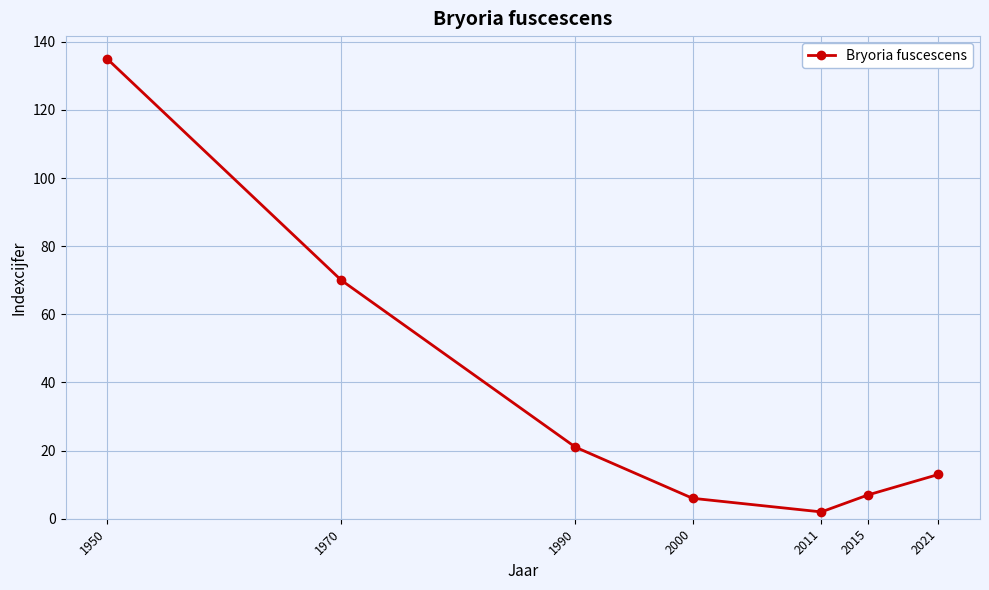

Where is the first local minimum?

2011